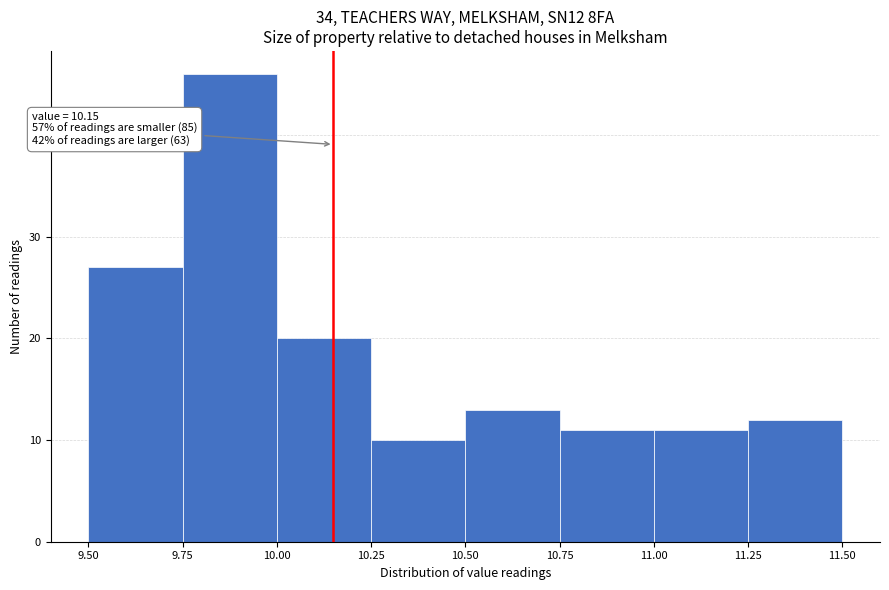

Which range on the x-axis has the tallest bar?

9.75 to 10.00